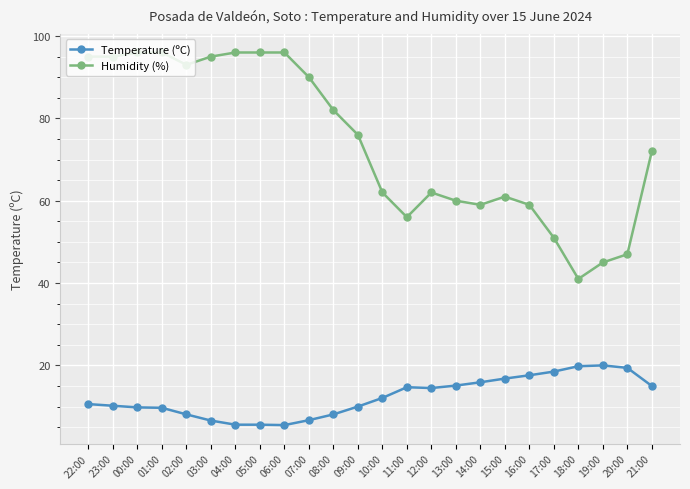

Does the chart display data point markers on the line(s)?

Yes